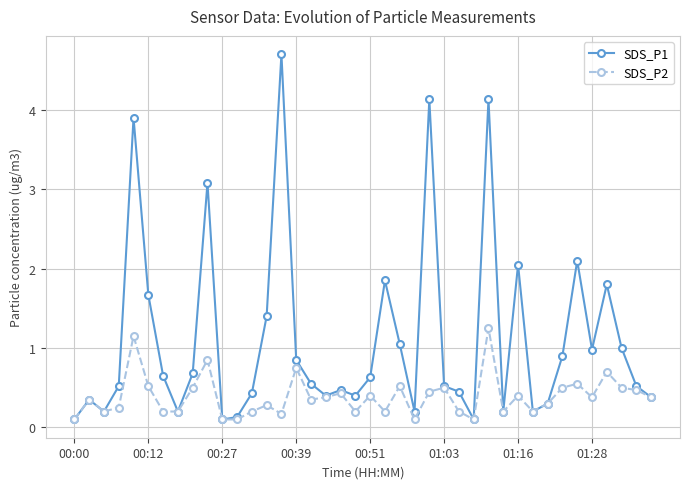

What is the value of the SDS_P1 point at the 9th from the left?

0.7